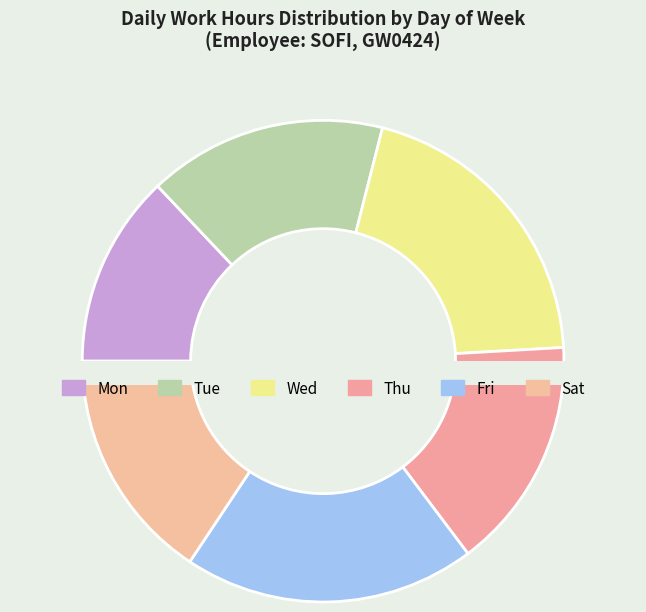

To the nearest percent, what is the combined percentage of Wed and Thu?

36%